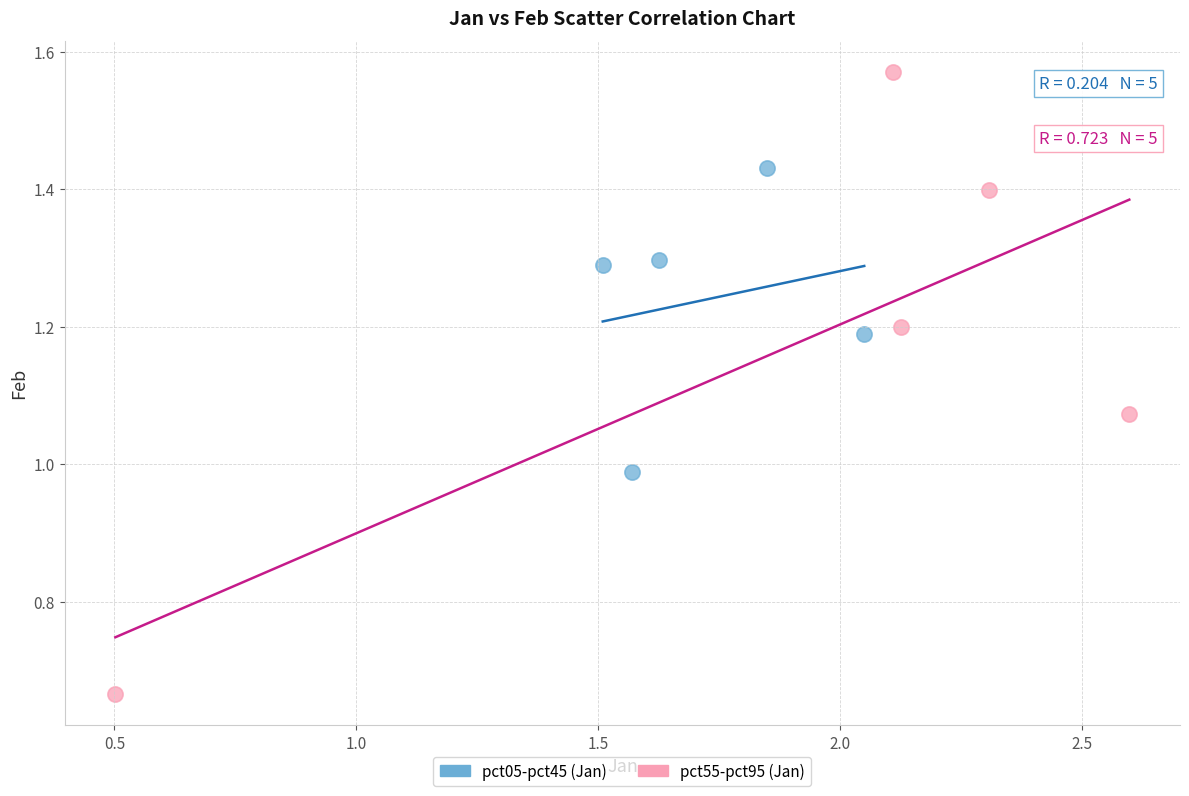

Which series reaches the maximum Y coordinate?

pct55-pct95 (Jan)